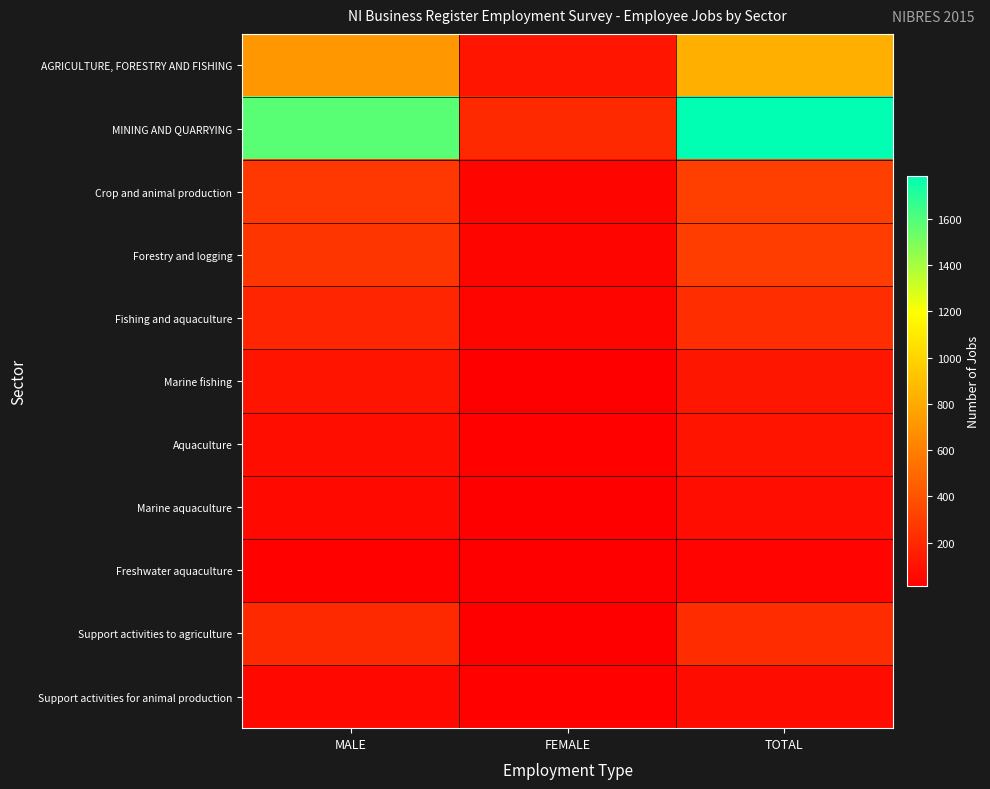

Reading left to right, what are all the values shown in this chart?

AGRICULTURE, FORESTRY AND FISHING: MALE=715	FEMALE=111	TOTAL=826
MINING AND QUARRYING: MALE=1582	FEMALE=205	TOTAL=1787
Crop and animal production: MALE=267	FEMALE=39	TOTAL=306
Forestry and logging: MALE=262	FEMALE=35	TOTAL=297
Fishing and aquaculture: MALE=186	FEMALE=37	TOTAL=223
Marine fishing: MALE=105	FEMALE=12	TOTAL=117
Aquaculture: MALE=81	FEMALE=25	TOTAL=106
Marine aquaculture: MALE=58	FEMALE=15	TOTAL=73
Freshwater aquaculture: MALE=23	FEMALE=10	TOTAL=33
Support activities to agriculture: MALE=204	FEMALE=15	TOTAL=219
Support activities for animal production: MALE=49	FEMALE=22	TOTAL=71